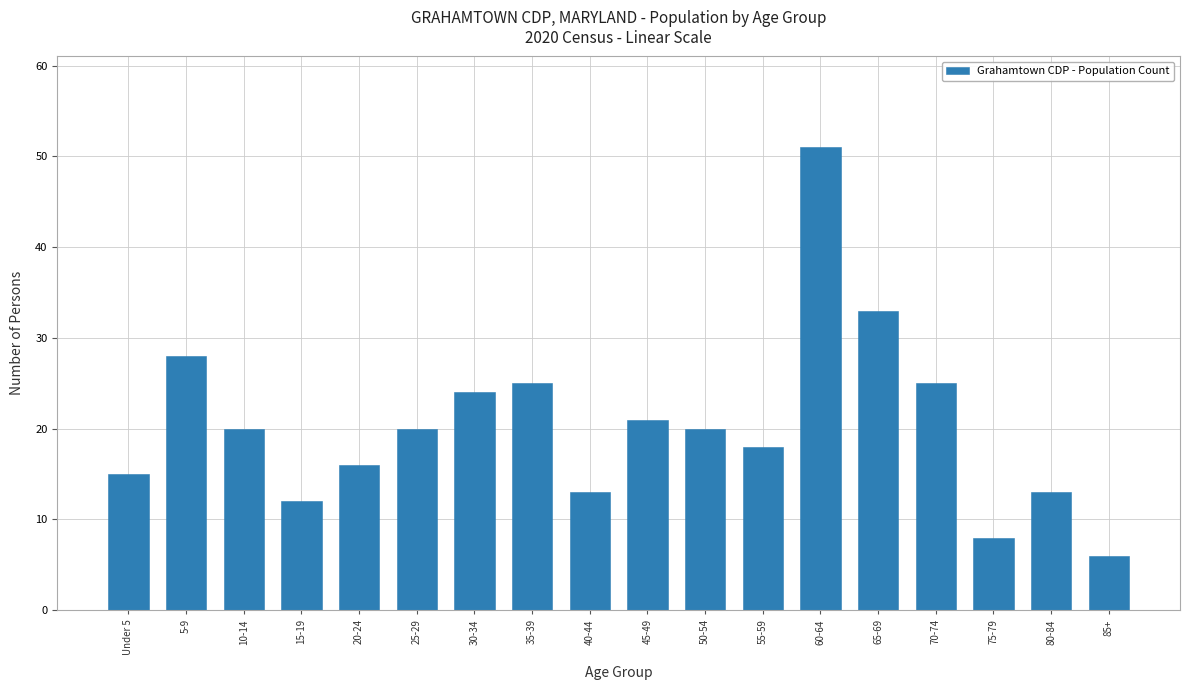

Between 35-39 and 50-54, which is larger?

35-39